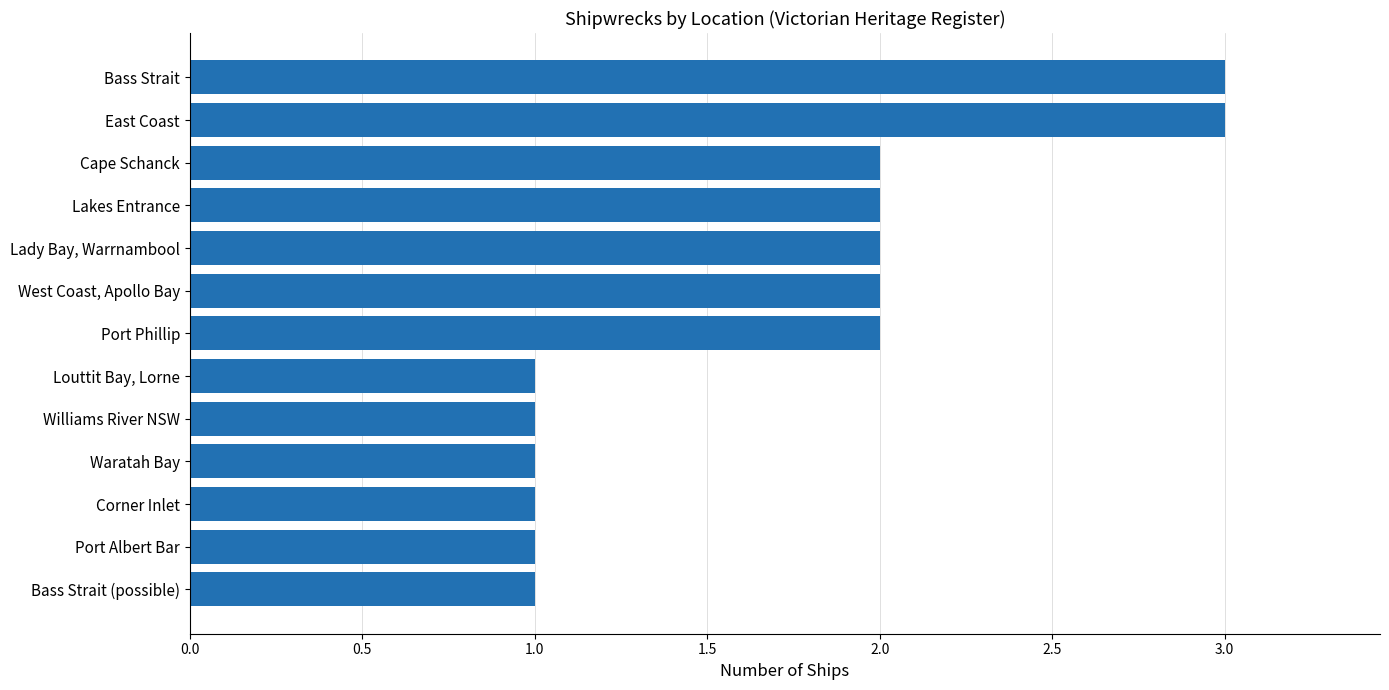

Which has a higher value, Lakes Entrance or Waratah Bay?

Lakes Entrance